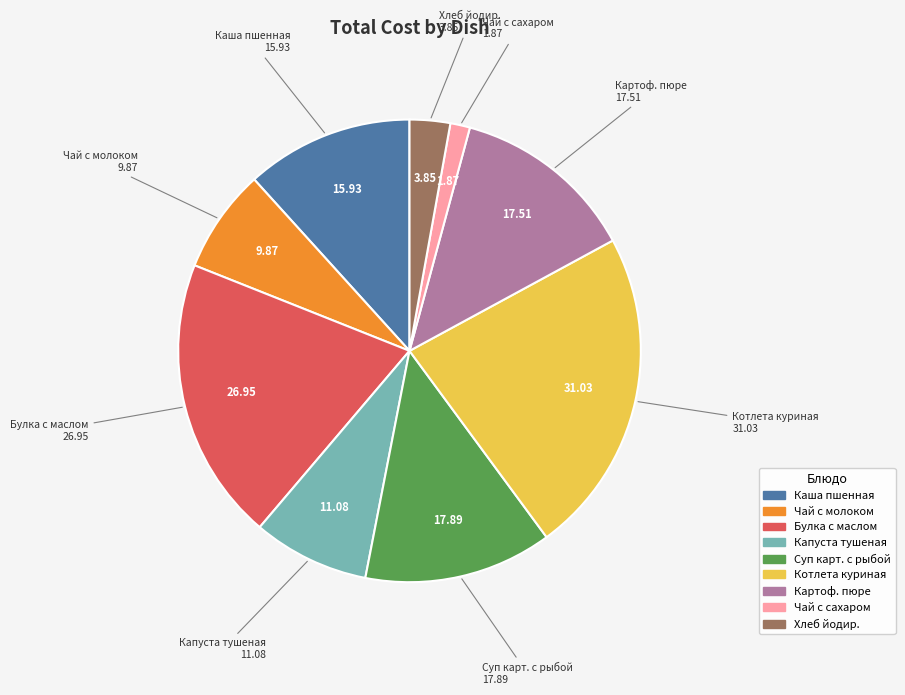

Does any single category account for the majority?

No